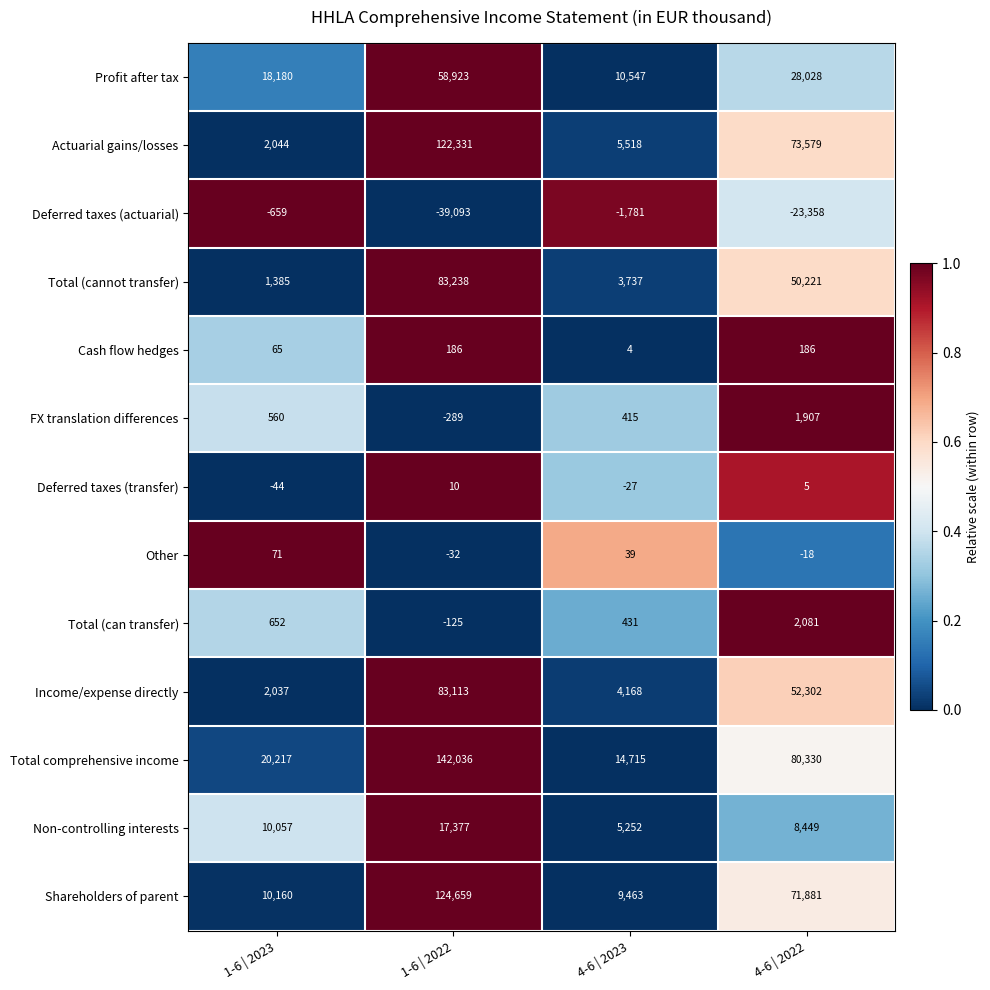

What is the average value of the Profit after tax series?

28920